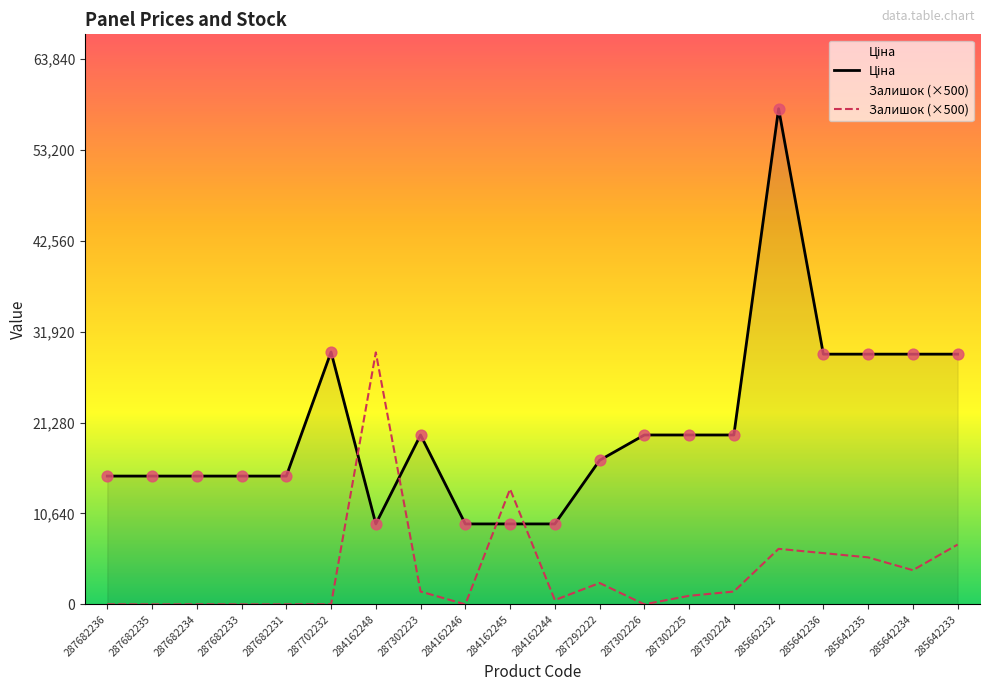

At which category is the sum across all series the highest?

285662232